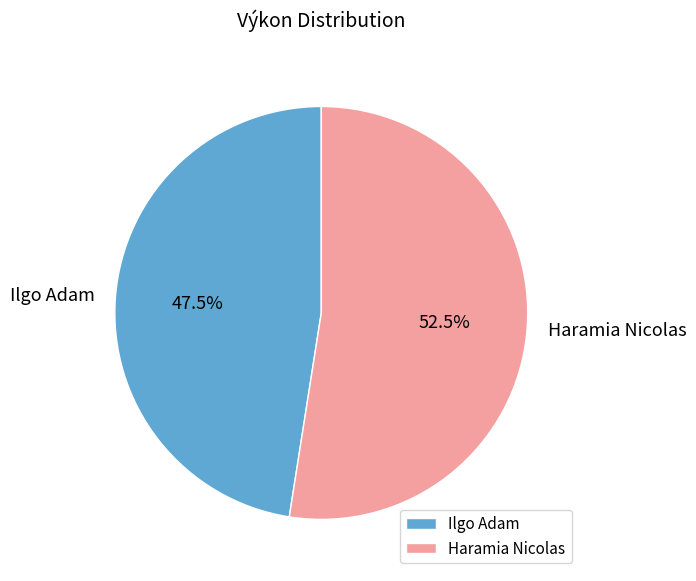

Count the number of slices in the pie.

2